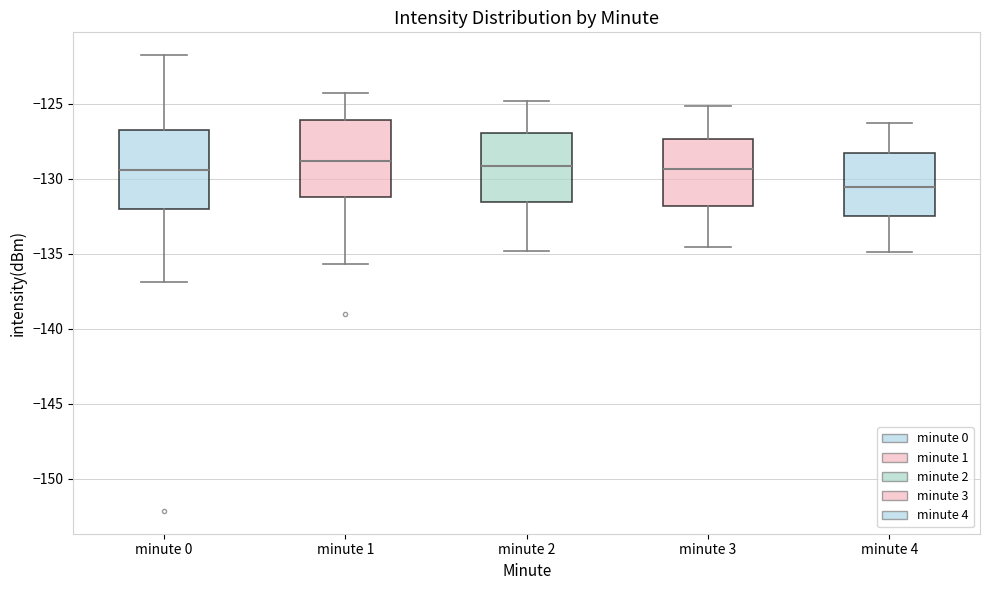

Reading left to right, read every box against the y-axis: the position of its median line, the range the box covers, and the ends of its whiskers. The values are not printed on the chart, so give them approximately, as read against the axis.

minute 0: median -129.5, box -132.0 to -126.5, whiskers -137.0 to -122.0
minute 1: median -129.0, box -131.0 to -126.0, whiskers -135.5 to -124.5
minute 2: median -129.0, box -131.5 to -127.0, whiskers -135.0 to -125.0
minute 3: median -129.5, box -132.0 to -127.5, whiskers -134.5 to -125.0
minute 4: median -130.5, box -132.5 to -128.5, whiskers -135.0 to -126.5